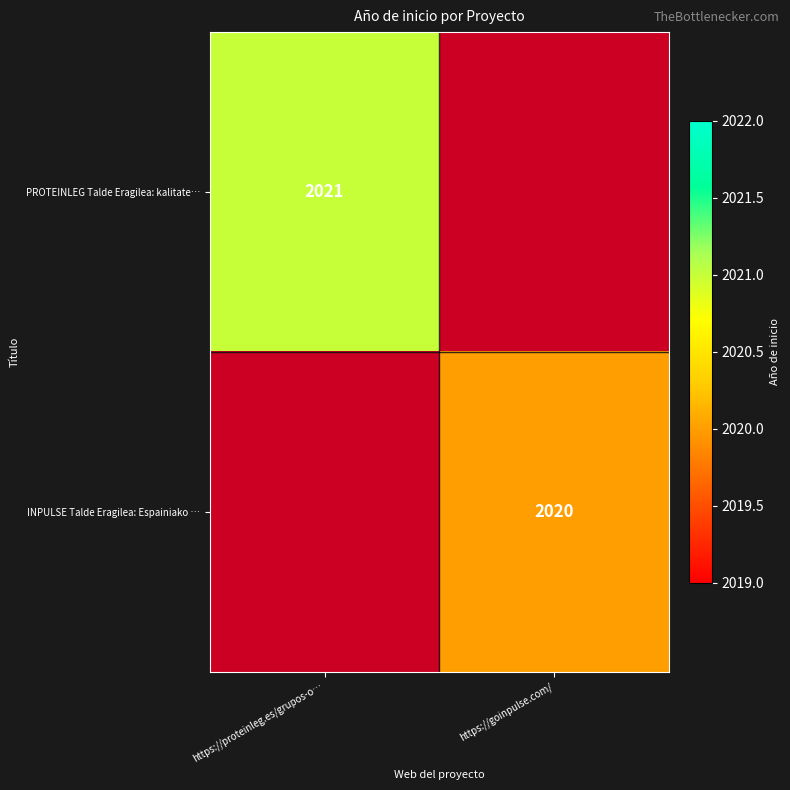

At which category does the chart reach its minimum across all series?

https://goinpulse.com/